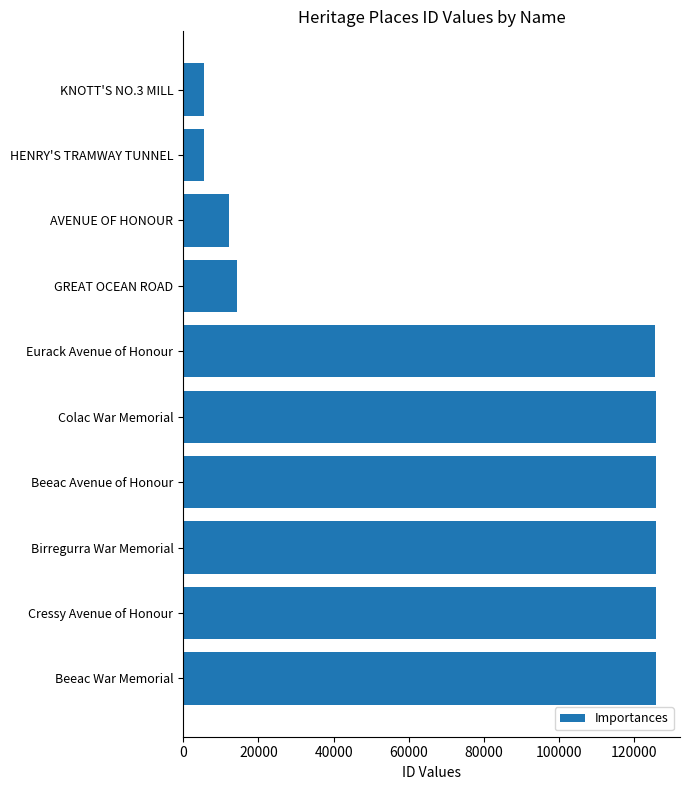

Are the bars grouped side by side (vs. stacked)?

No